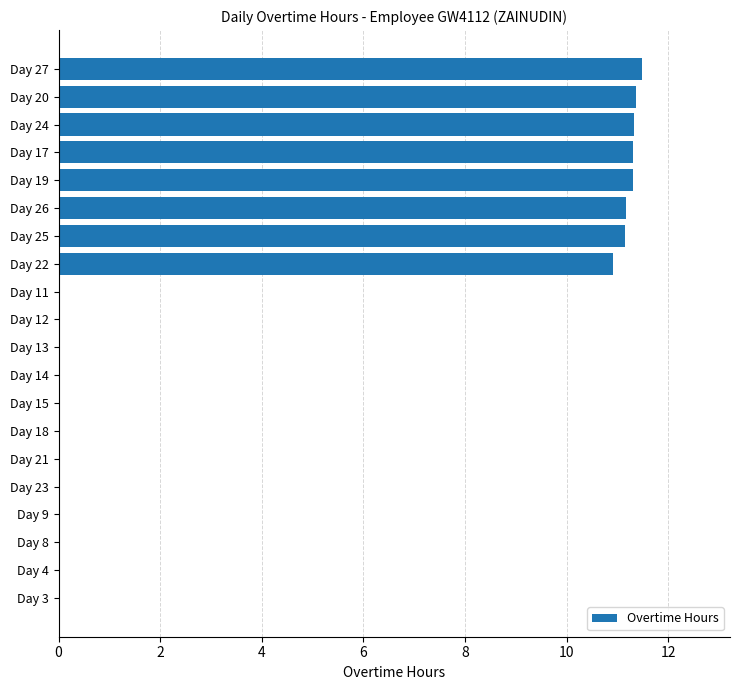

Are the bars horizontal?

Yes